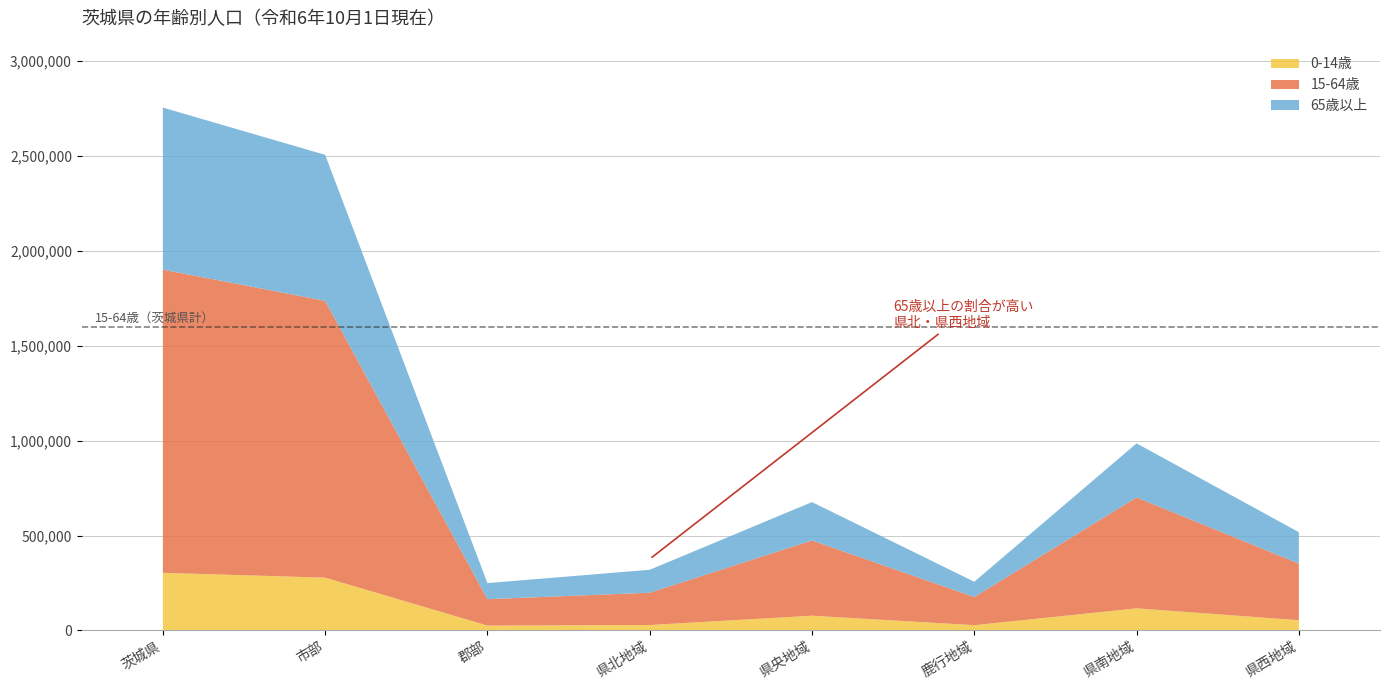

Reading left to right, what are all the values shown in this chart?

0-14歳: 303390	278009	25381	28432	77407	27515	116346	53690
15-64歳: 1597722	1458565	139157	170120	396585	148258	584383	298376
65歳以上: 853742	769110	84632	120874	202167	80547	284726	165428